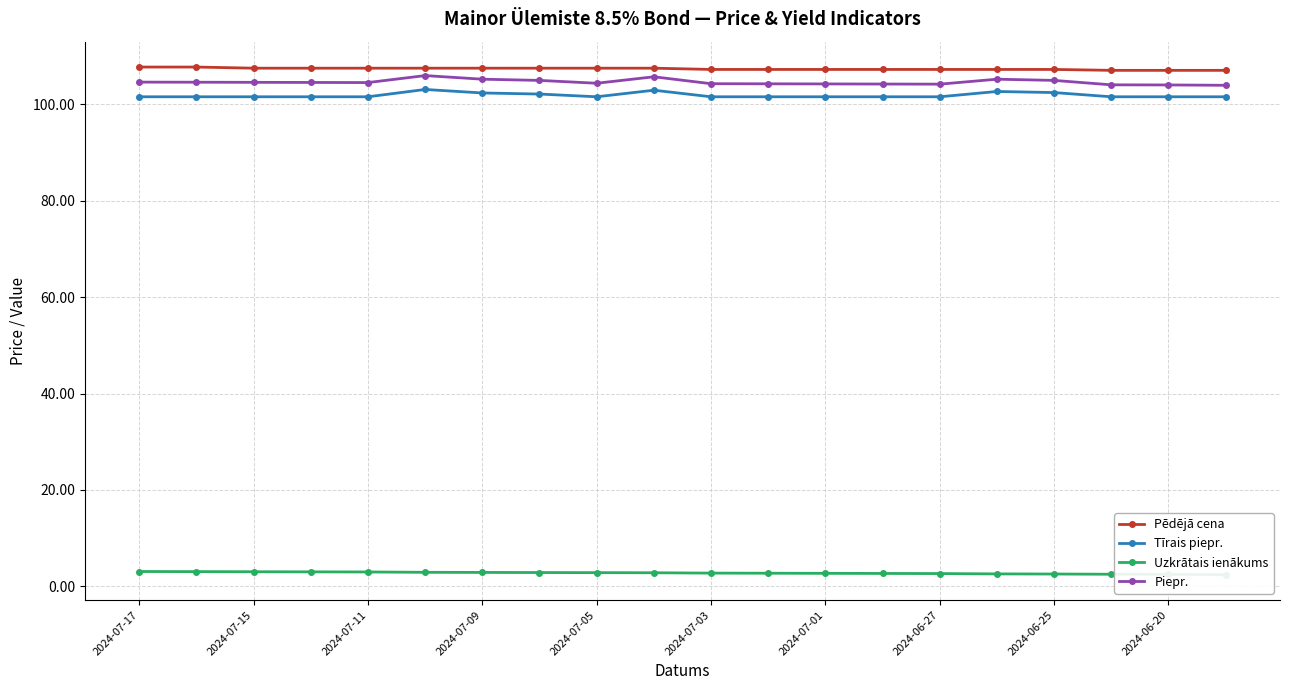

Is it true that Tīrais piepr. equals 149.3 at 2024-06-20?

False